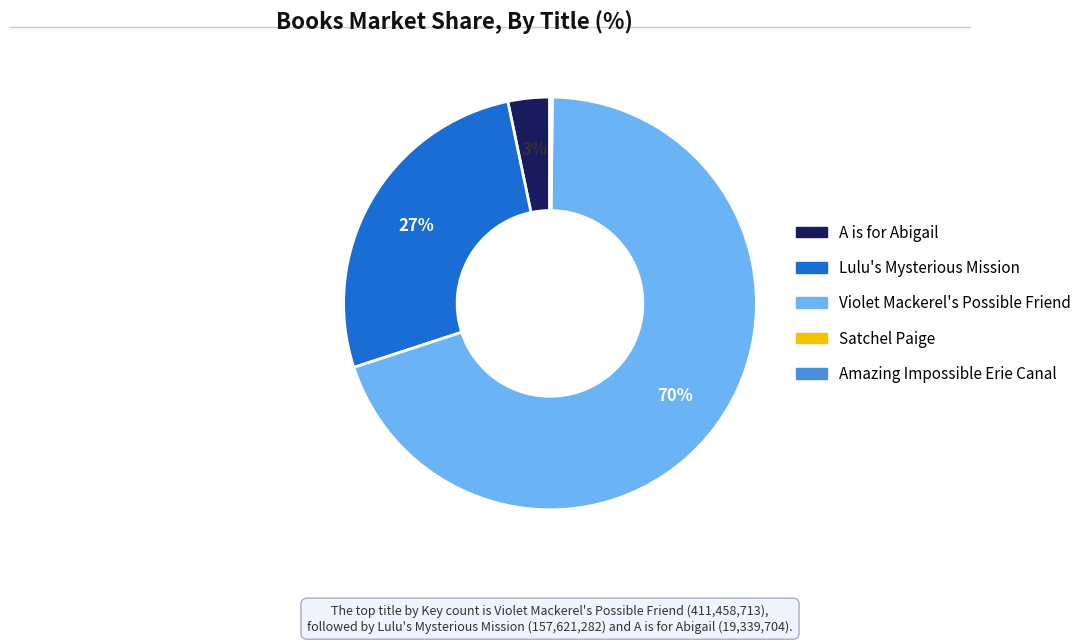

Is there a majority slice in this chart?

Yes